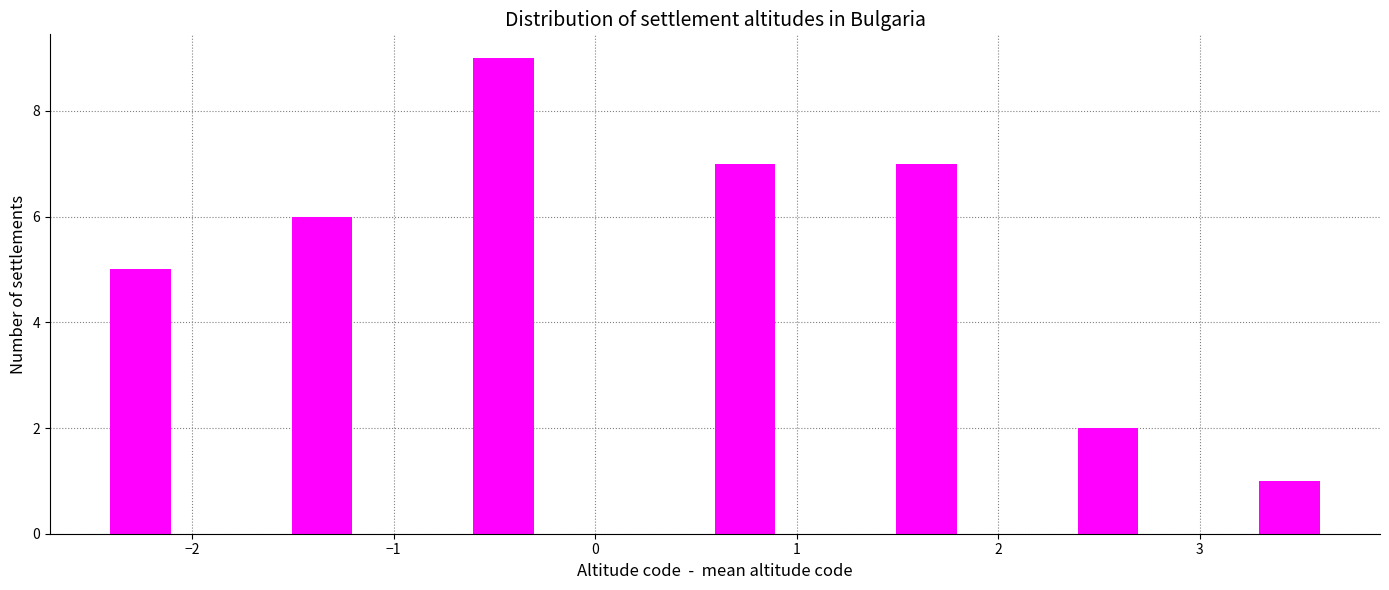

Read against the x-axis, roughly where is the centre of the tallest bar?

-0.5